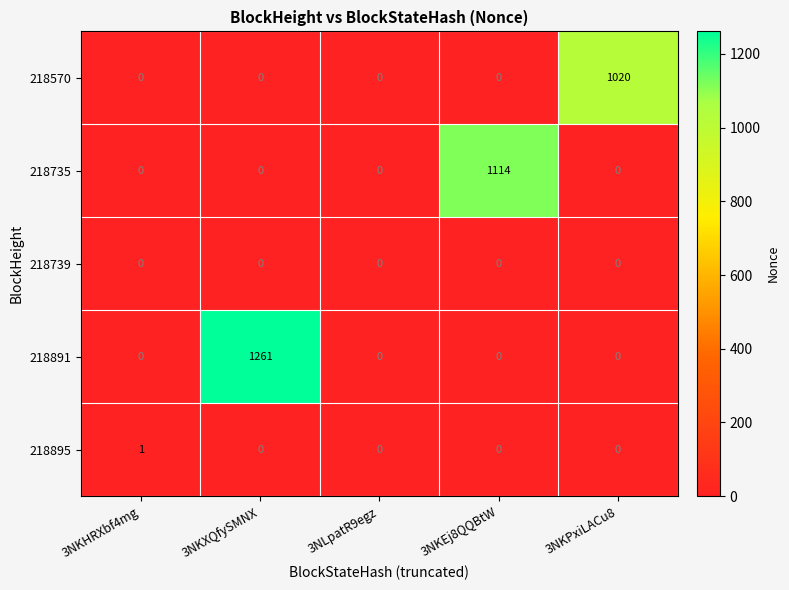

Which category has the highest value across all series?

3NKXQfySMNX